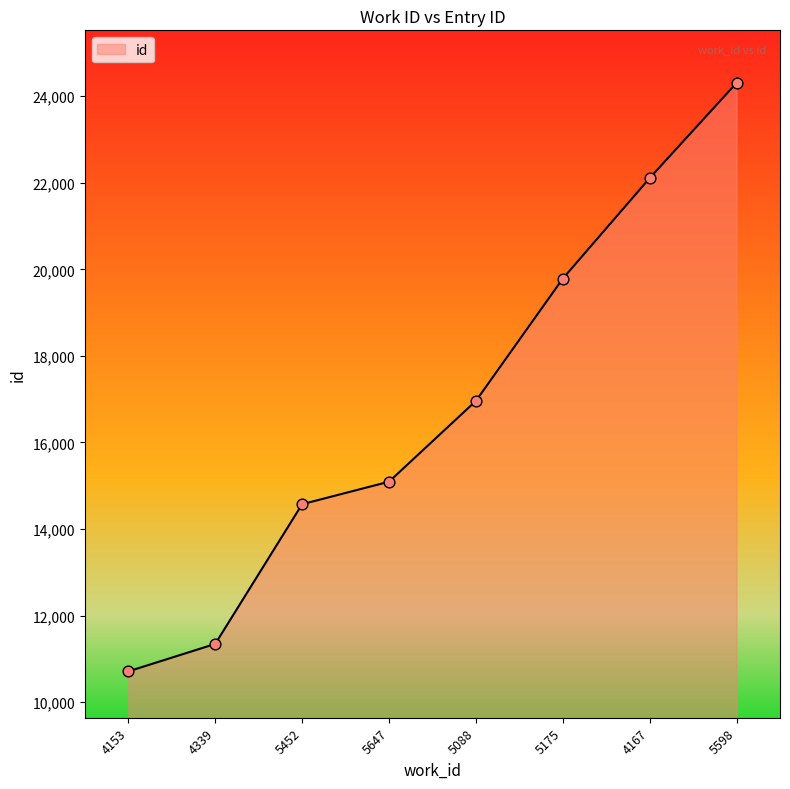

Approximately how many times larger is the value at 4167 compared to 5175?

1.1